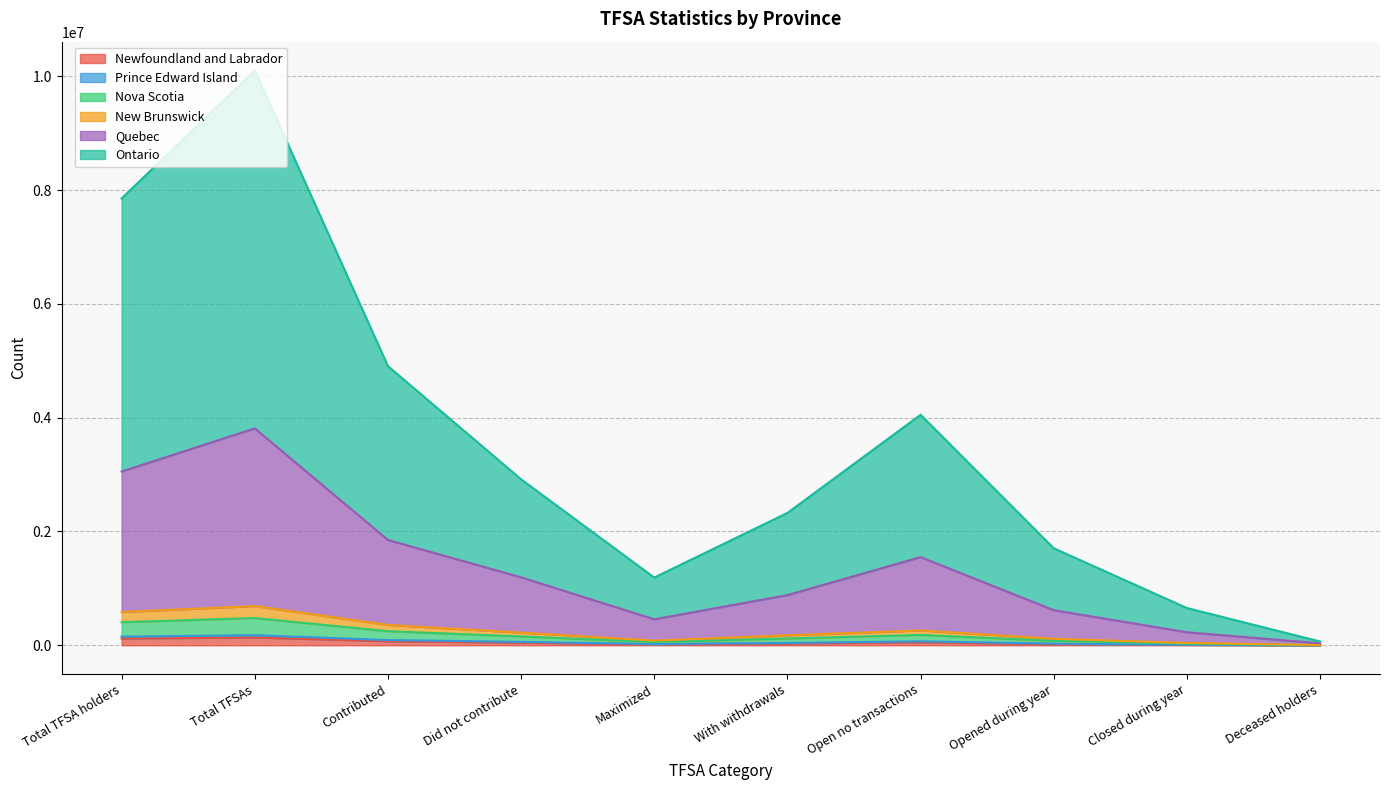

At which category is the sum across all series the highest?

Total TFSAs